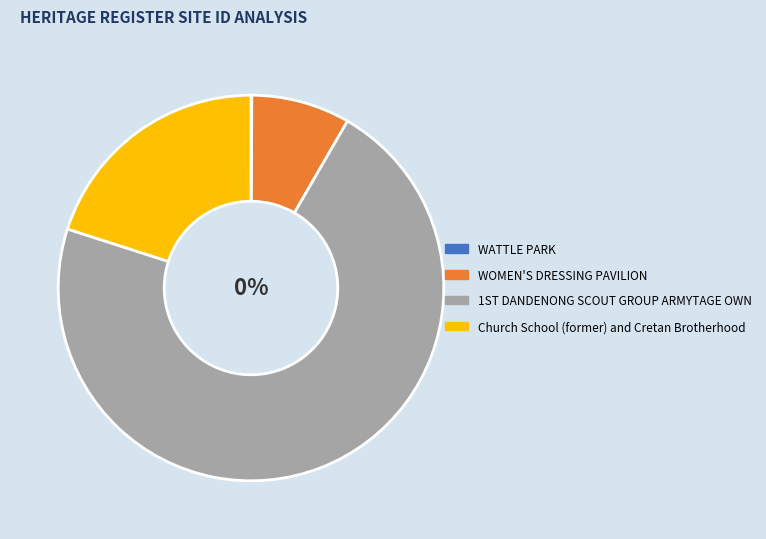

Which has a higher value, WATTLE PARK or Church School (former) and Cretan Brotherhood?

Church School (former) and Cretan Brotherhood